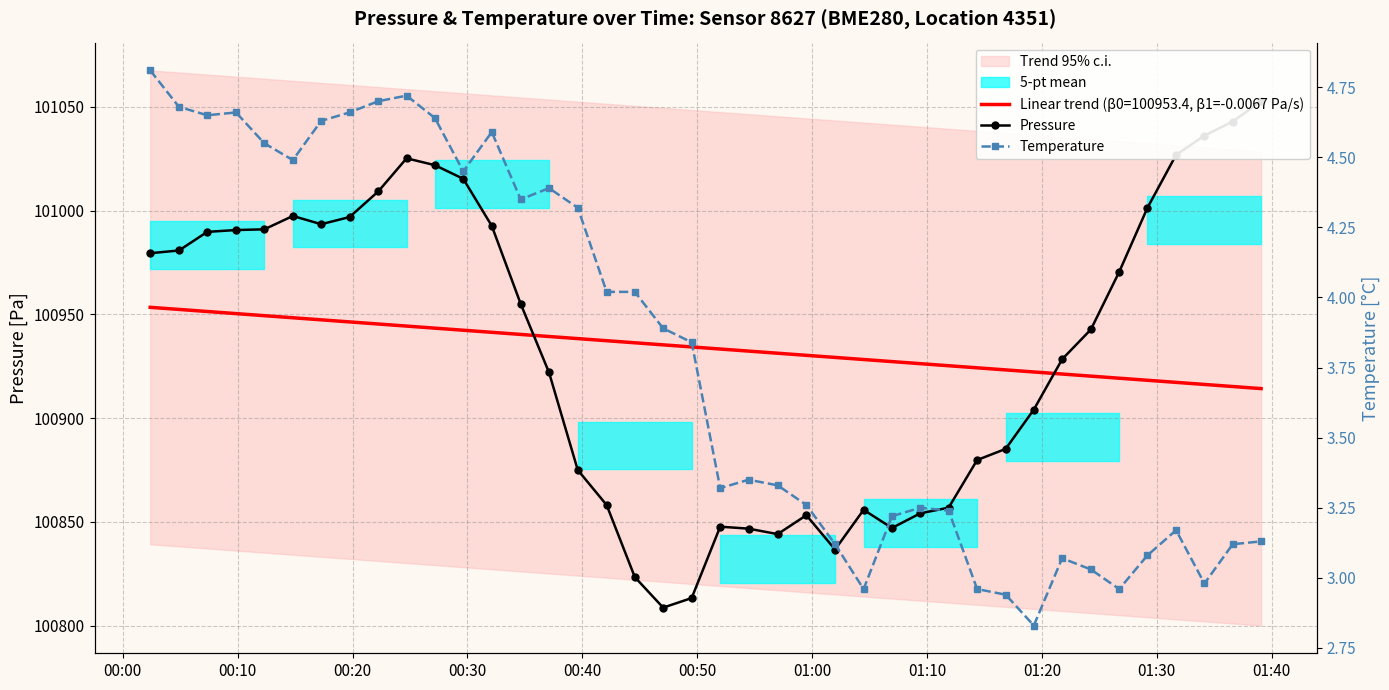

Rank the series by their maximum value, from lowest to highest.

Temperature, Pressure